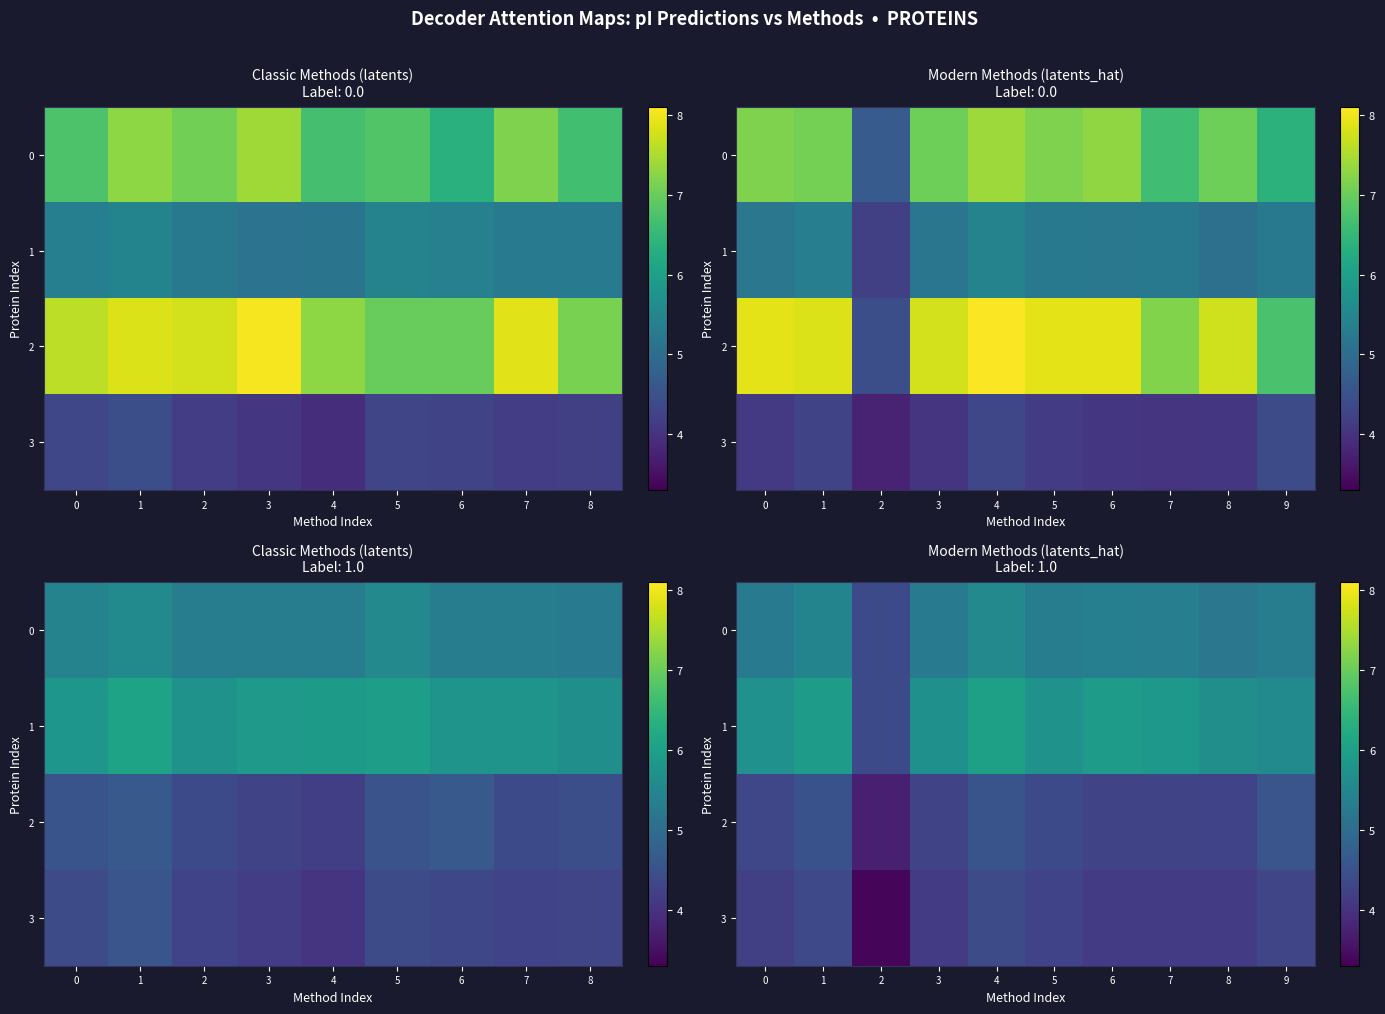

What is the sum of all 2 values?

43.2